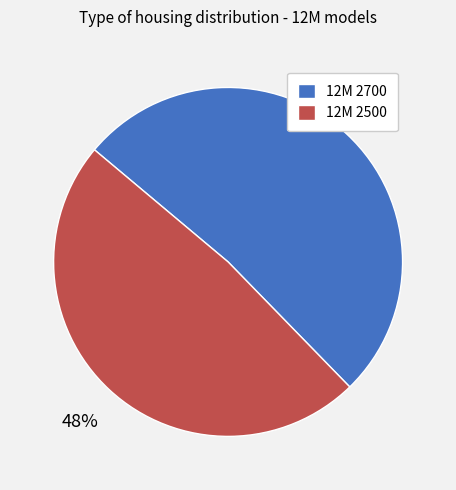

To the nearest percent, what is the combined percentage of 12M 2700 and 12M 2500?

100%